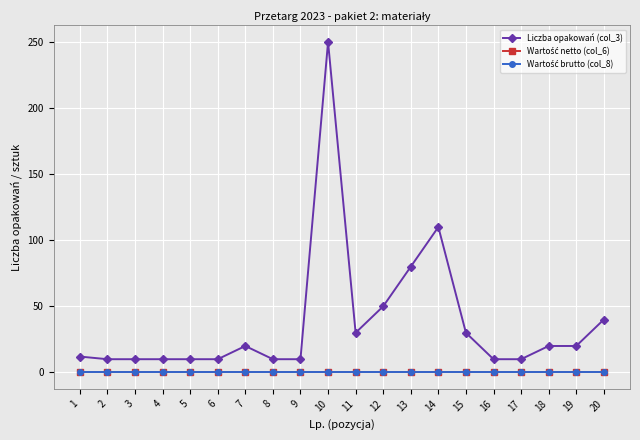

List the labels in order of Liczba opakowań (col_3) value, largest first.

10, 14, 13, 12, 20, 11, 15, 7, 18, 19, 1, 2, 3, 4, 5, 6, 8, 9, 16, 17